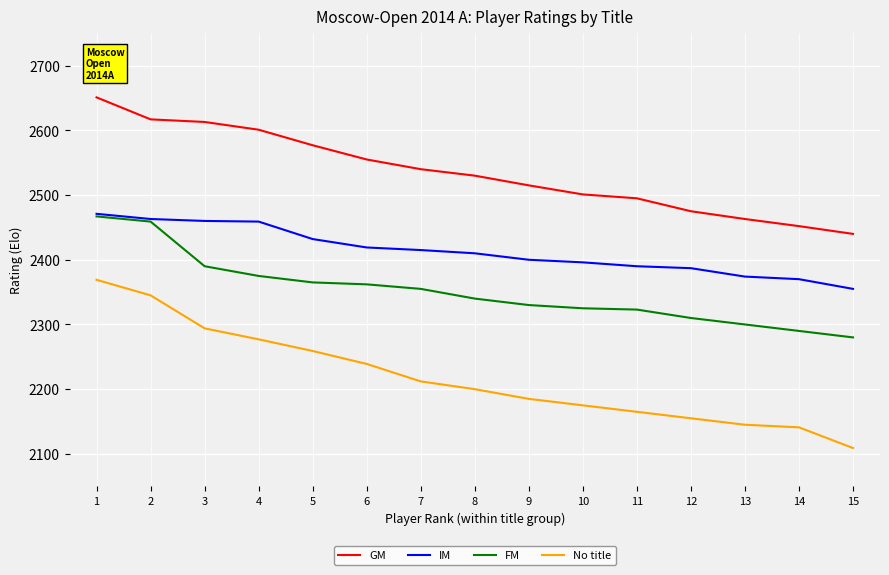

Which series has the largest total across all categories?

GM